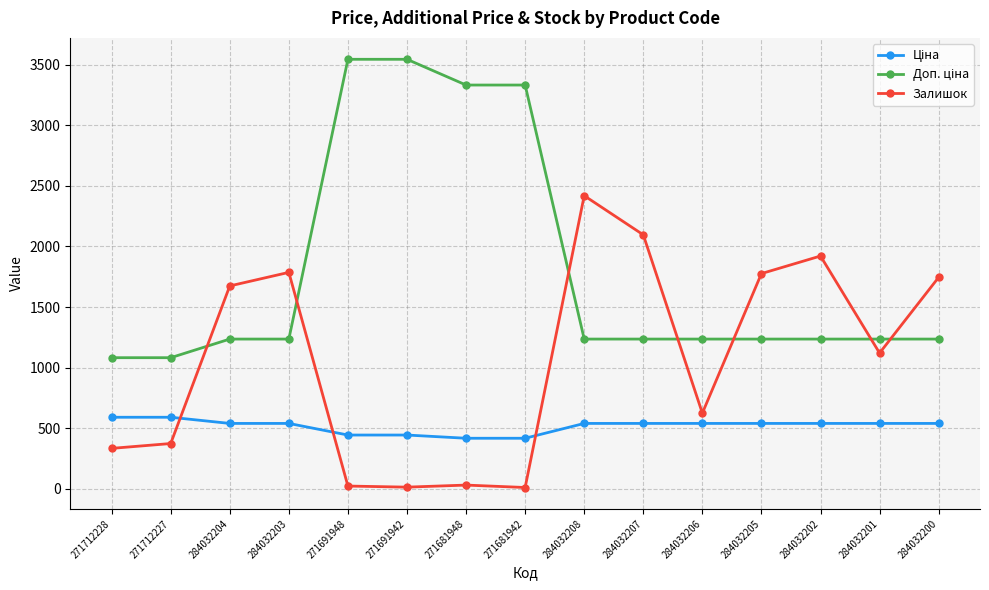

What is the spread (max minus min) of values at 284032202?

1382.0